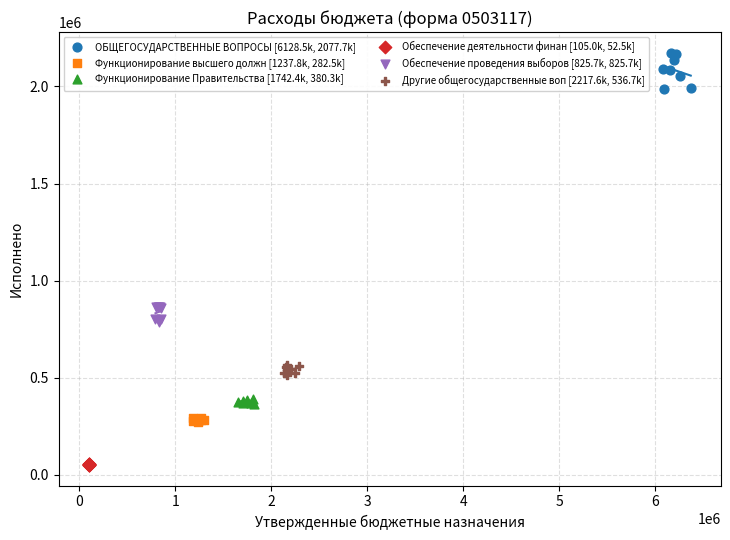

Which series has the largest Y range (max minus min)?

ОБЩЕГОСУДАРСТВЕННЫЕ ВОПРОСЫ [6128.5k, 2077.7k]